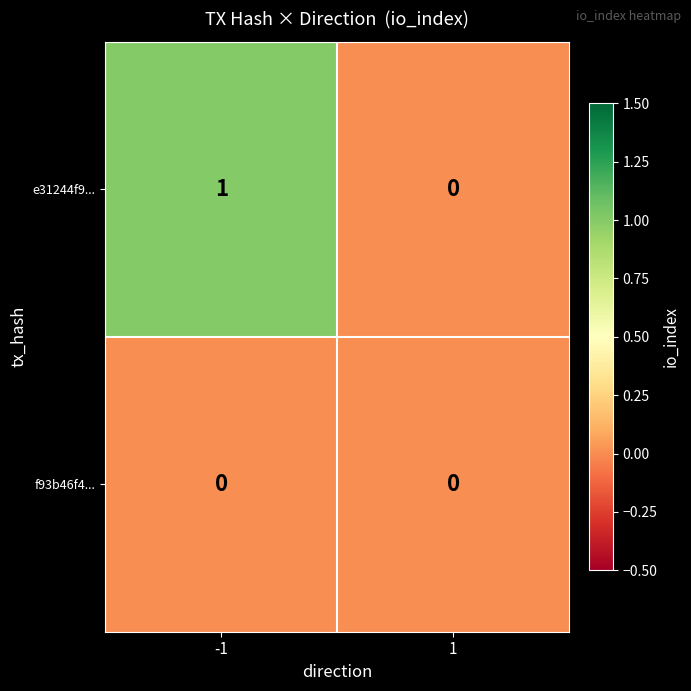

Which series has the widest spread of values?

e31244f9...